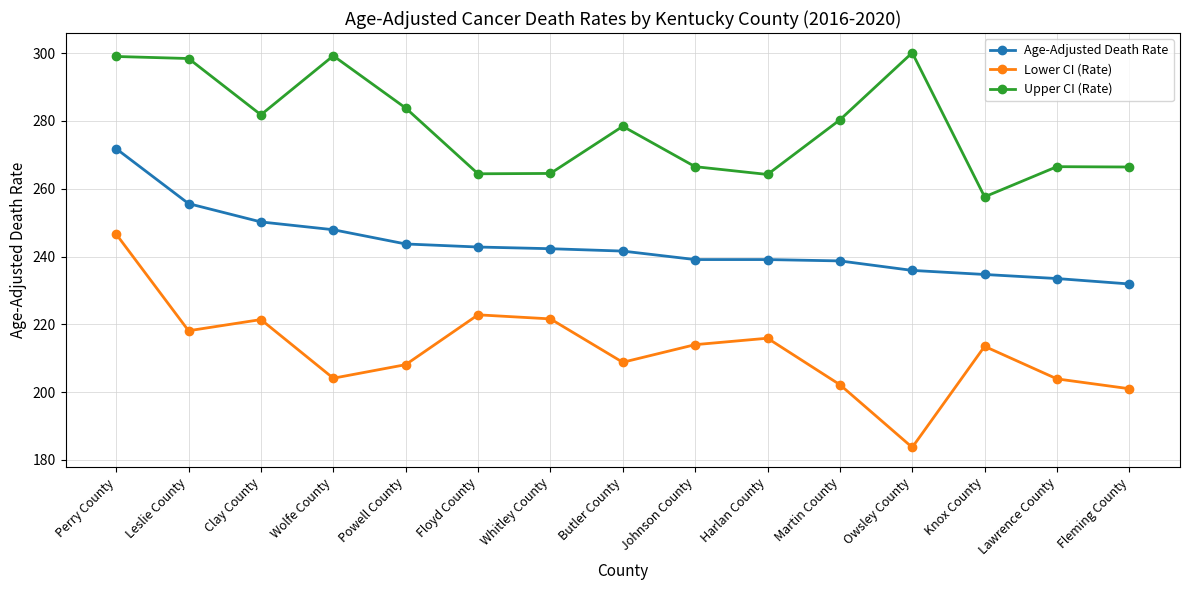

True or false: Lower CI (Rate) and Age-Adjusted Death Rate cross at least once.

False